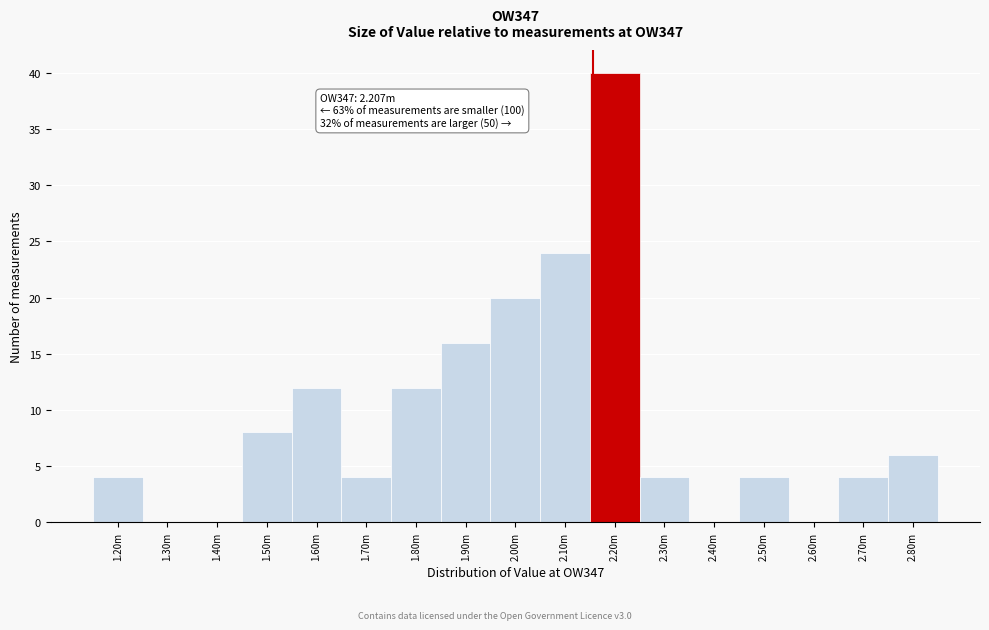

Reading left to right, transcribe all the data shown in this chart.

1.20m=4	1.30m=0	1.40m=0	1.50m=8	1.60m=12	1.70m=4	1.80m=12	1.90m=16	2.00m=20	2.10m=24	2.20m=40	2.30m=4	2.40m=0	2.50m=4	2.60m=0	2.70m=4	2.80m=6